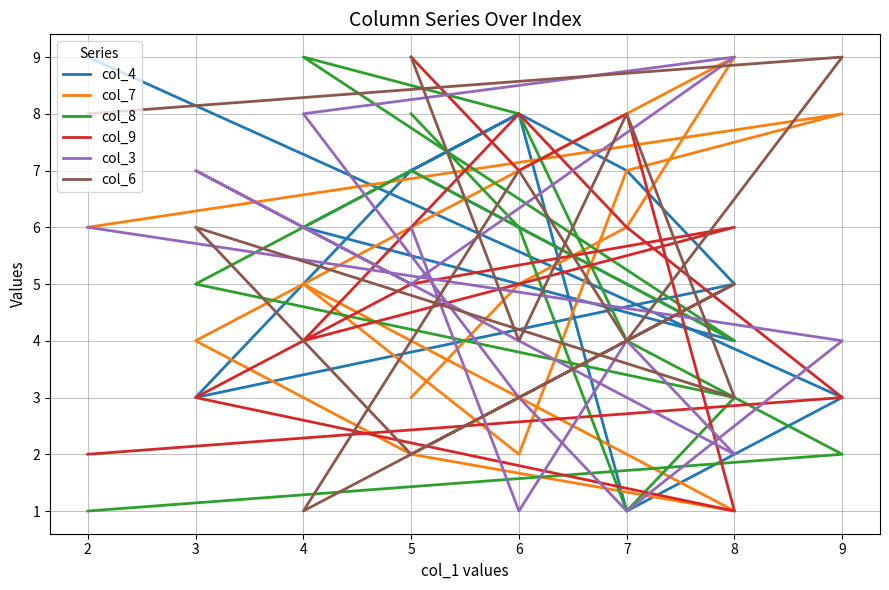

At 5, list the series in order from smallest to largest.

col_4, col_9, col_7, col_8, col_6, col_3